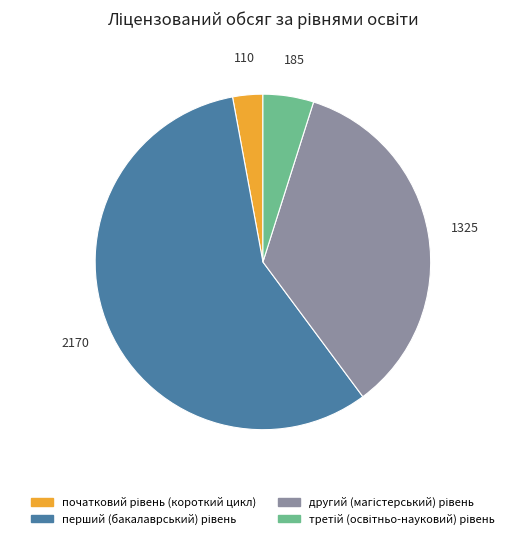

Is there a majority slice in this chart?

Yes